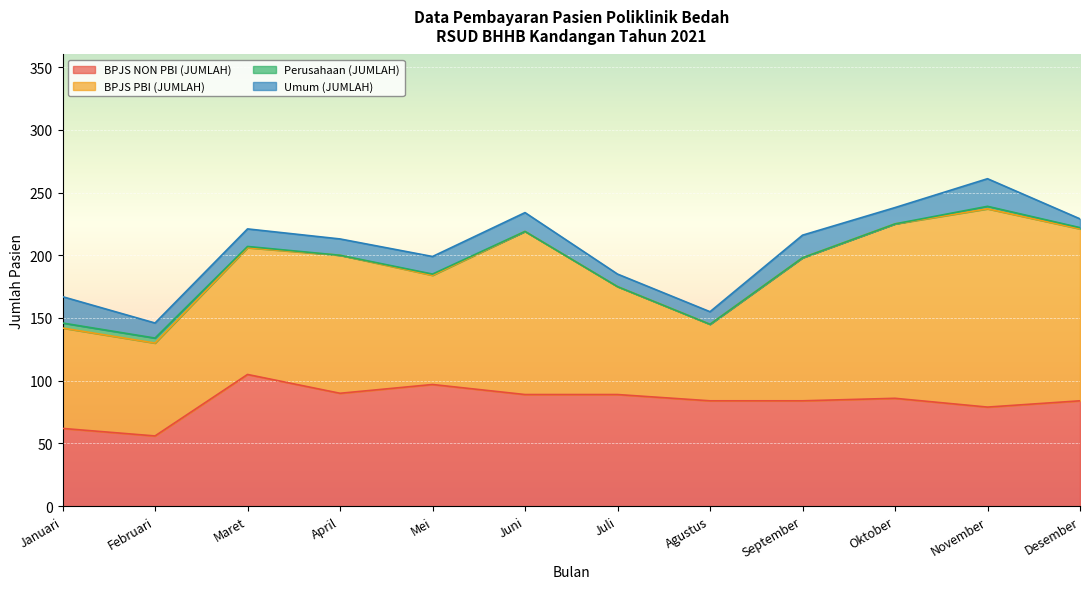

Is the value of BPJS PBI (JUMLAH) at Agustus greater than the value of Umum (JUMLAH) at September?

Yes